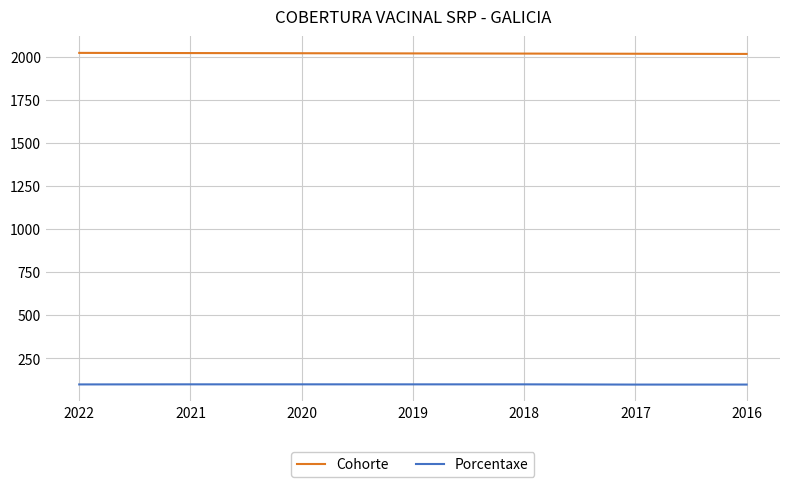

True or false: Porcentaxe and Cohorte cross at least once.

False